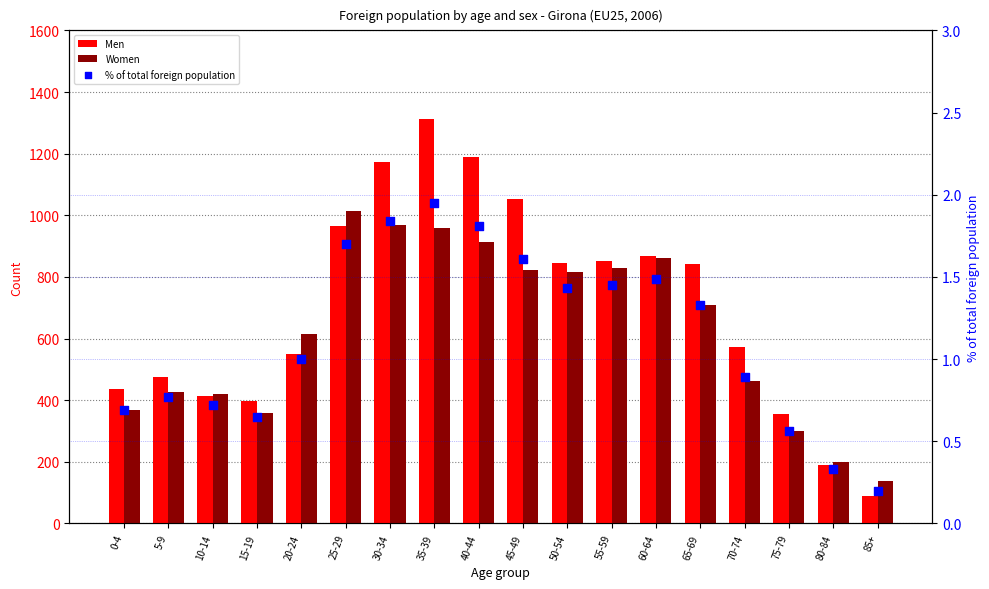

At how many categories does at least one series exceed 1104?

3